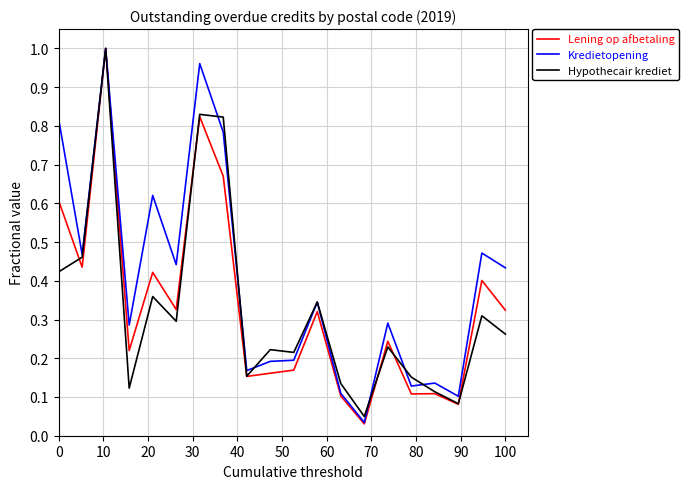

At how many categories does at least one series exceed 0?

20